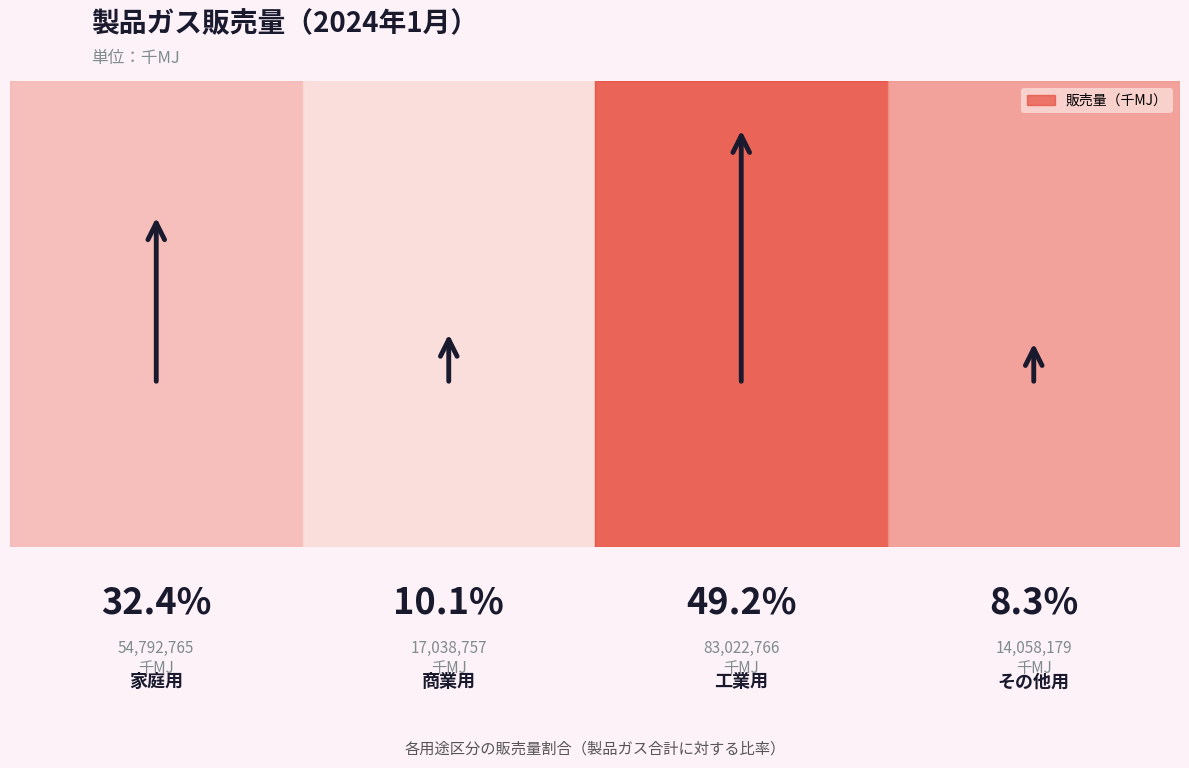

Reading left to right, list all the values displayed in this chart.

家庭用=54792765	商業用=17038757	工業用=83022766	その他用=14058179